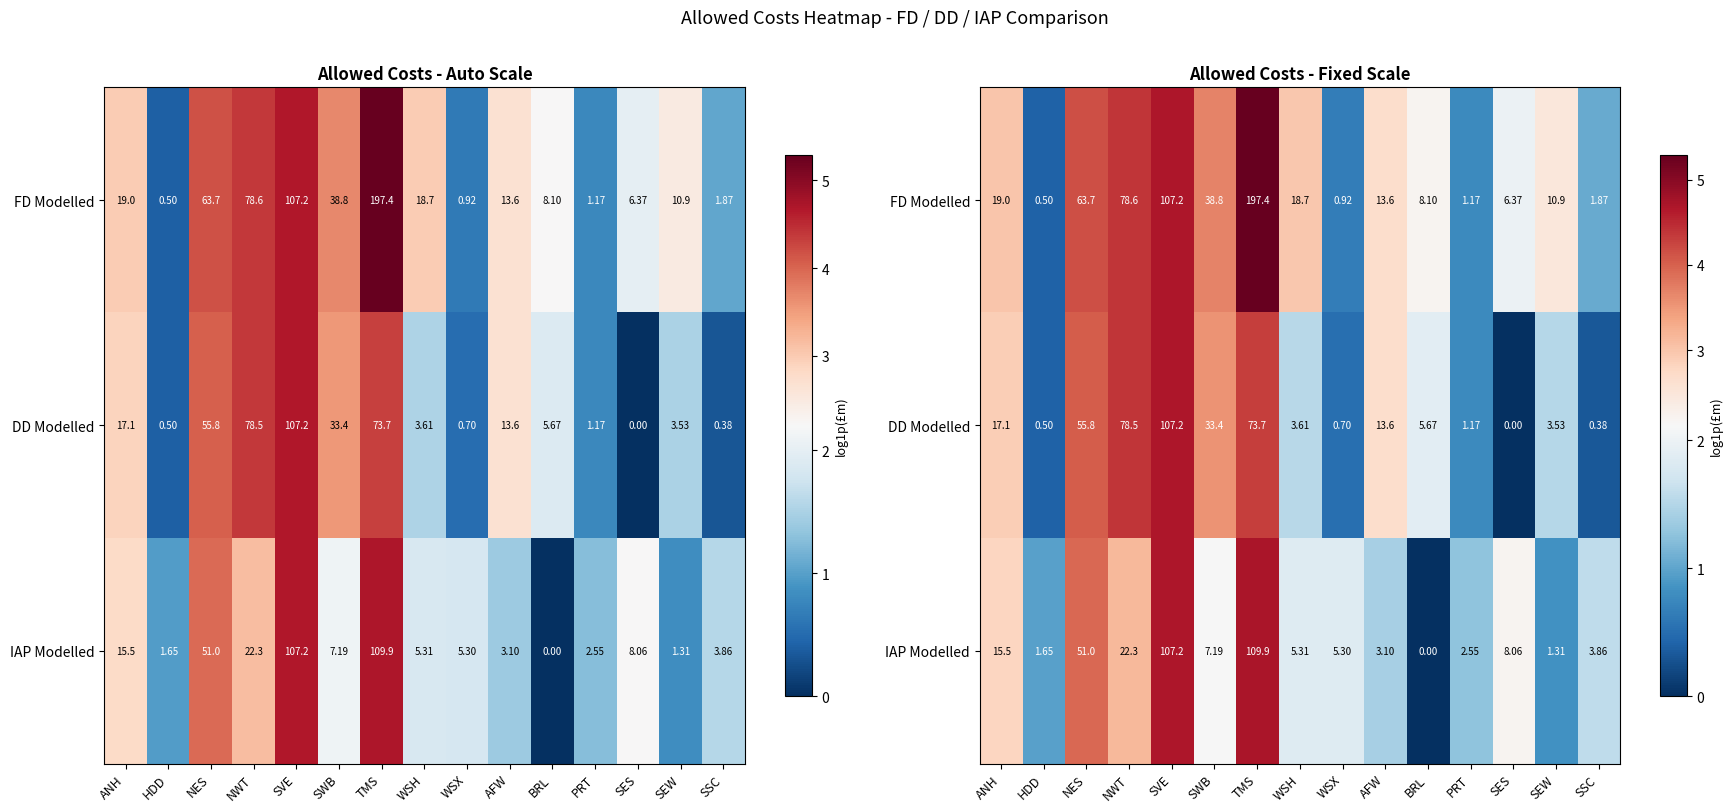

Rank the series at BRL from lowest to highest value.

IAP Modelled, DD Modelled, FD Modelled